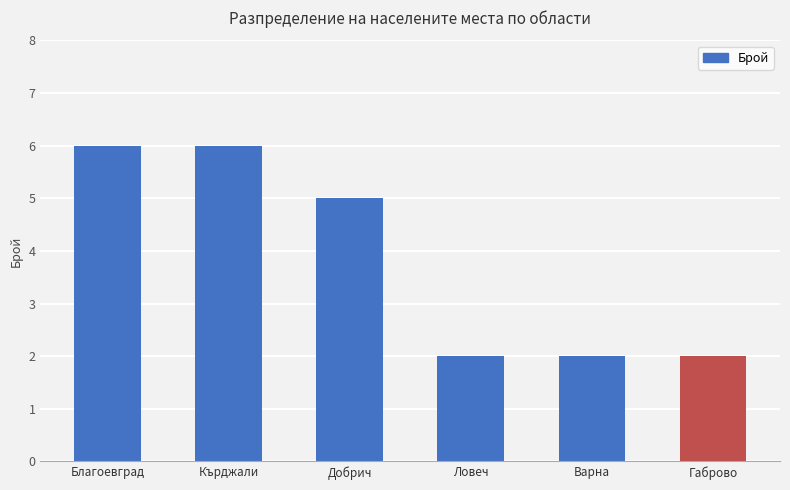

At which label does the data first exceed 5?

Благоевград